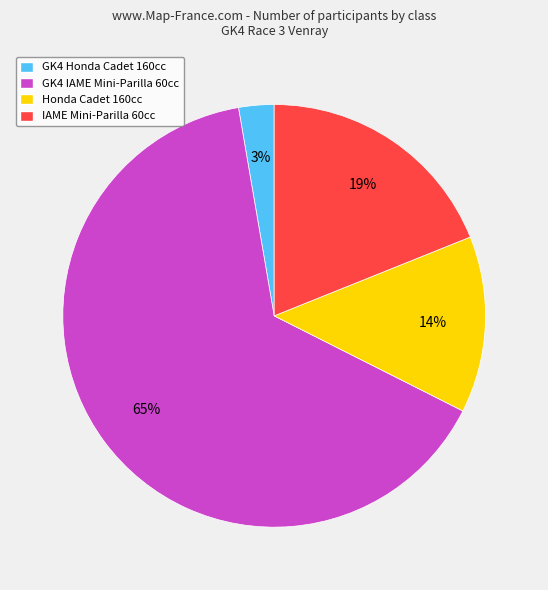

Which category has the smallest portion of the pie?

GK4 Honda Cadet 160cc